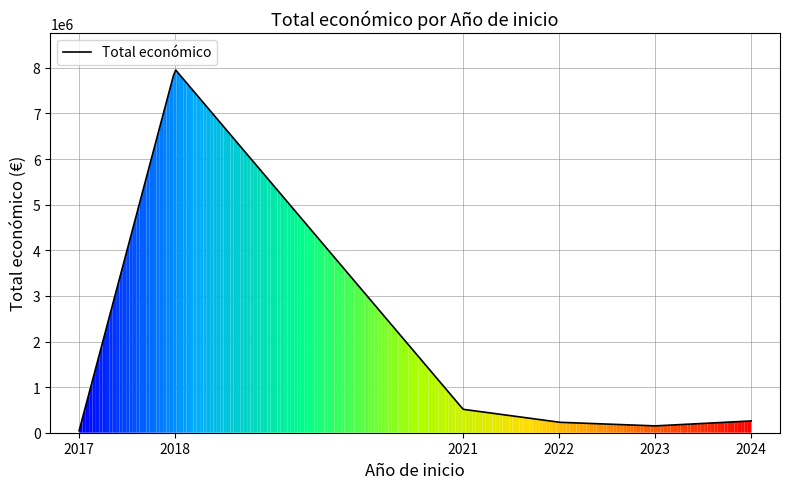

What is the difference between the maximum and minimum values?

7907023.7